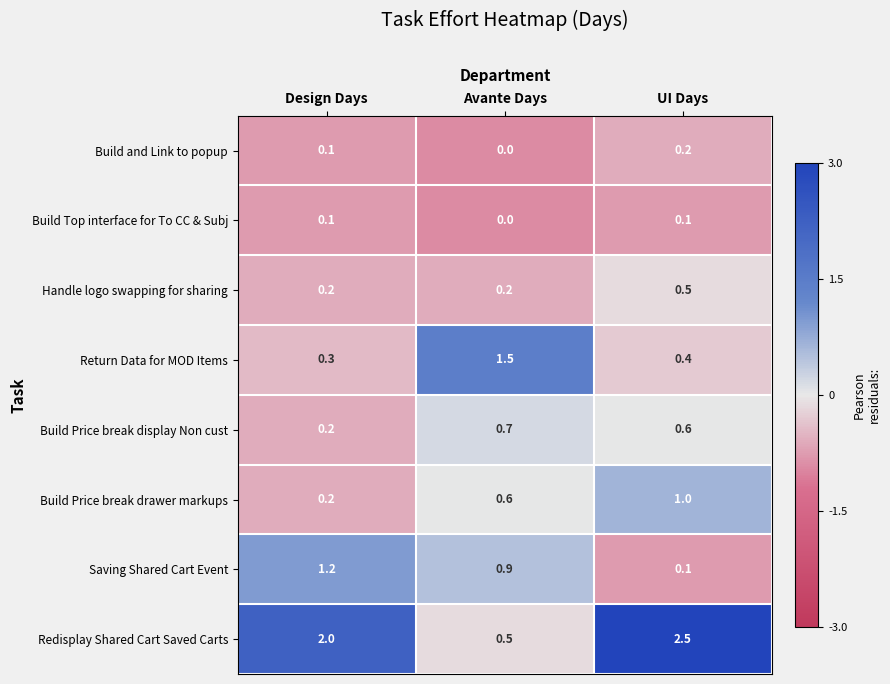

What is the smallest value displayed?

0.0